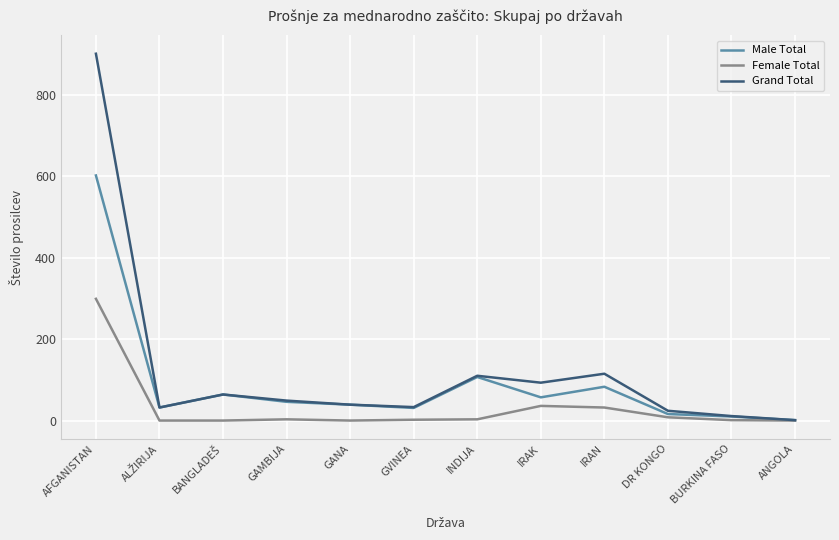

What are all the series names shown in the legend?

Male Total, Female Total, Grand Total